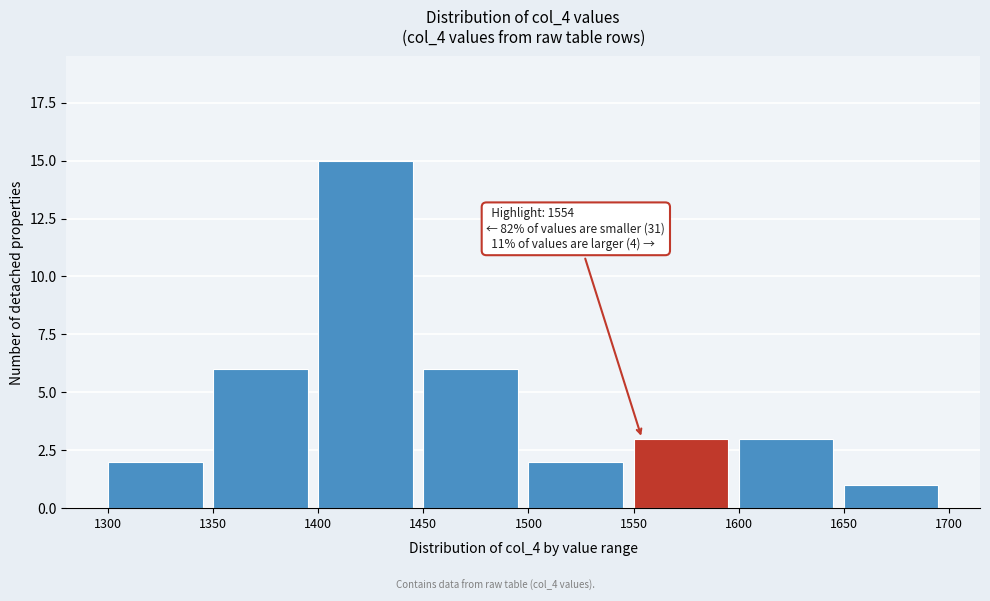

Over which range of the x-axis is the bar tallest?

1400 to 1450